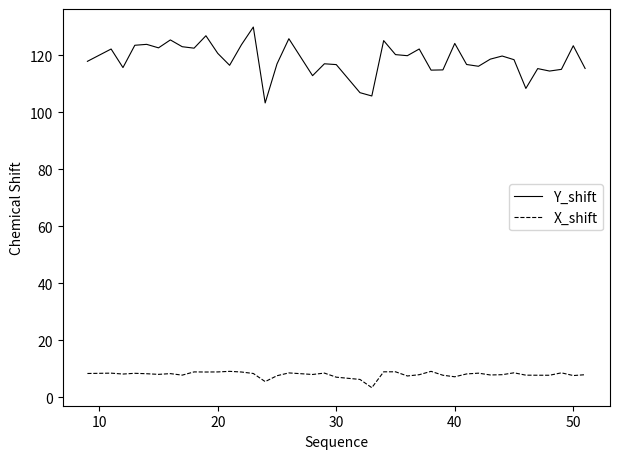

Which series has the largest total across all categories?

Y_shift